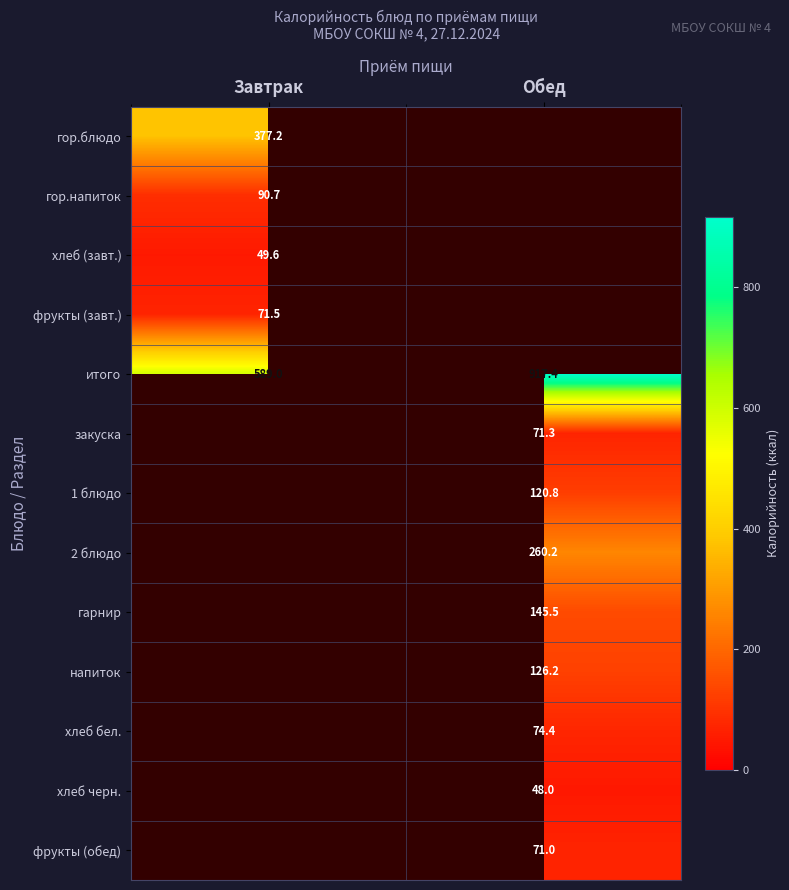

The напиток series shows 215.9 at Обед. True or false?

False